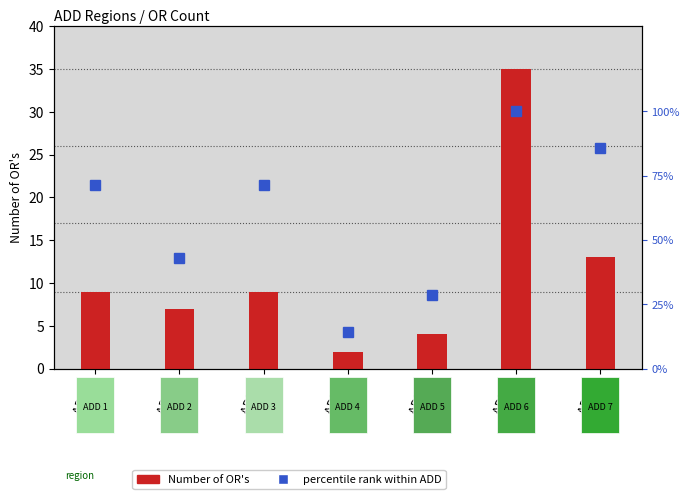

What is the average value of the Number of OR's series?

11.3